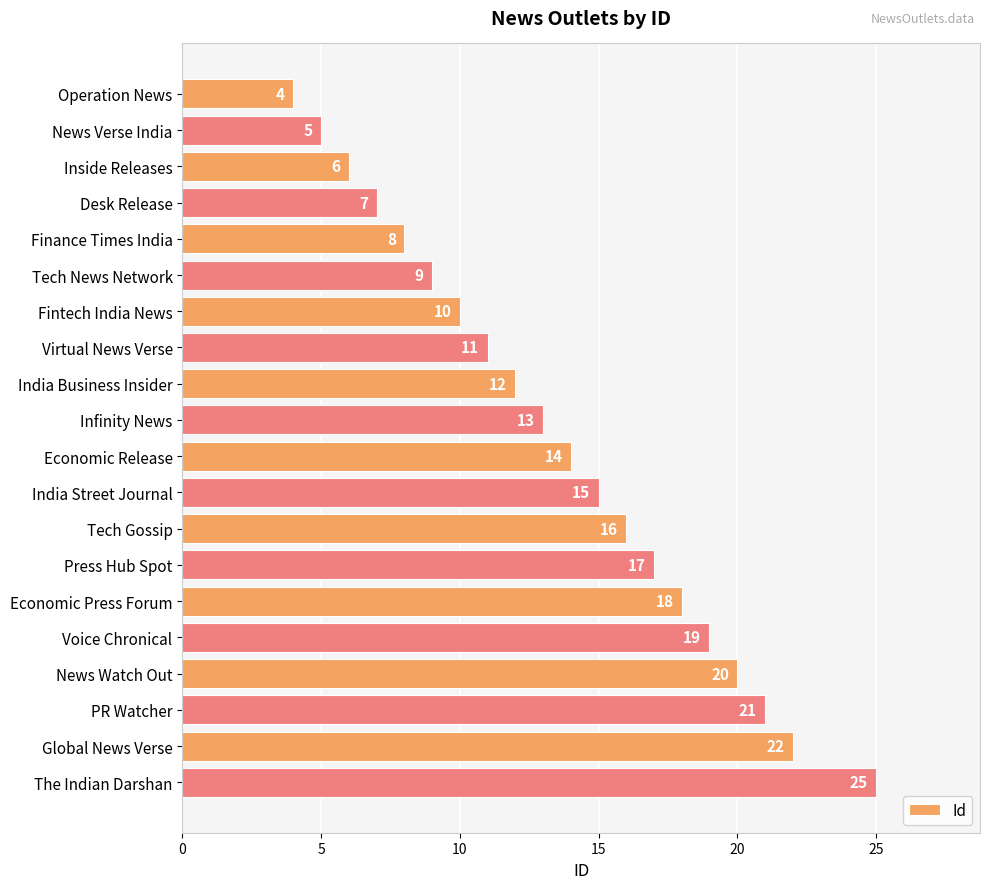

What is the minimum value shown in the chart?

4